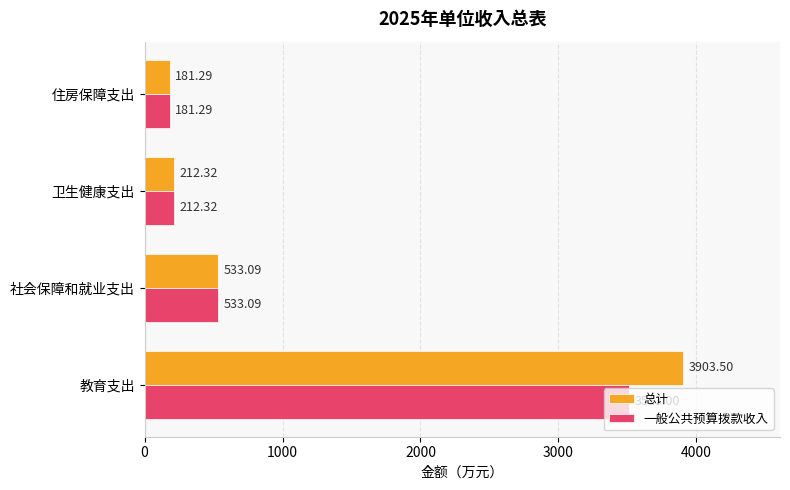

Which series has the largest total across all categories?

总计